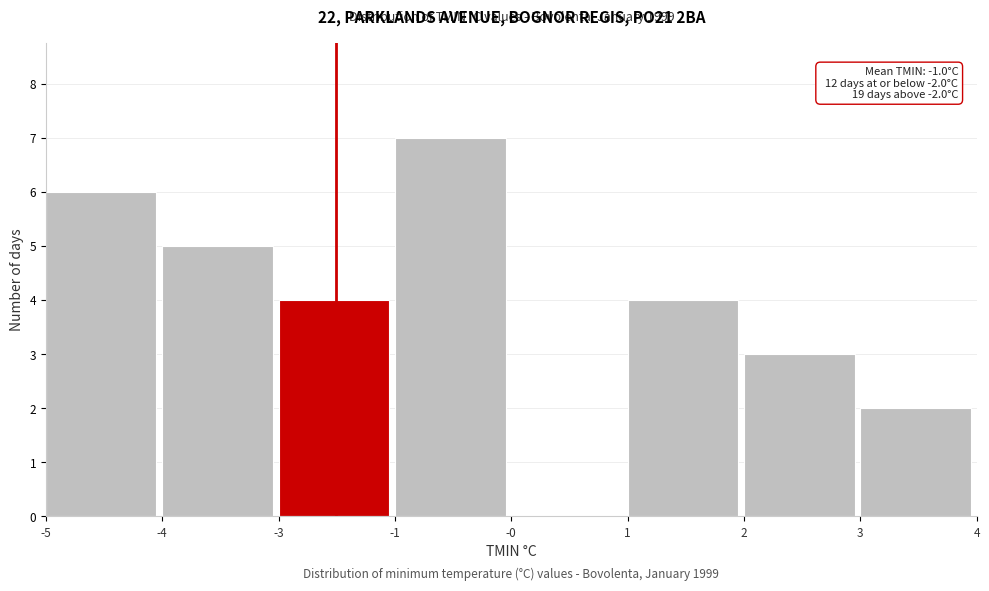

Reading right to left, extract all data points from this chart.

3=2	2=3	1=4	-0=0	-1=7	-3=4	-4=5	-5=6